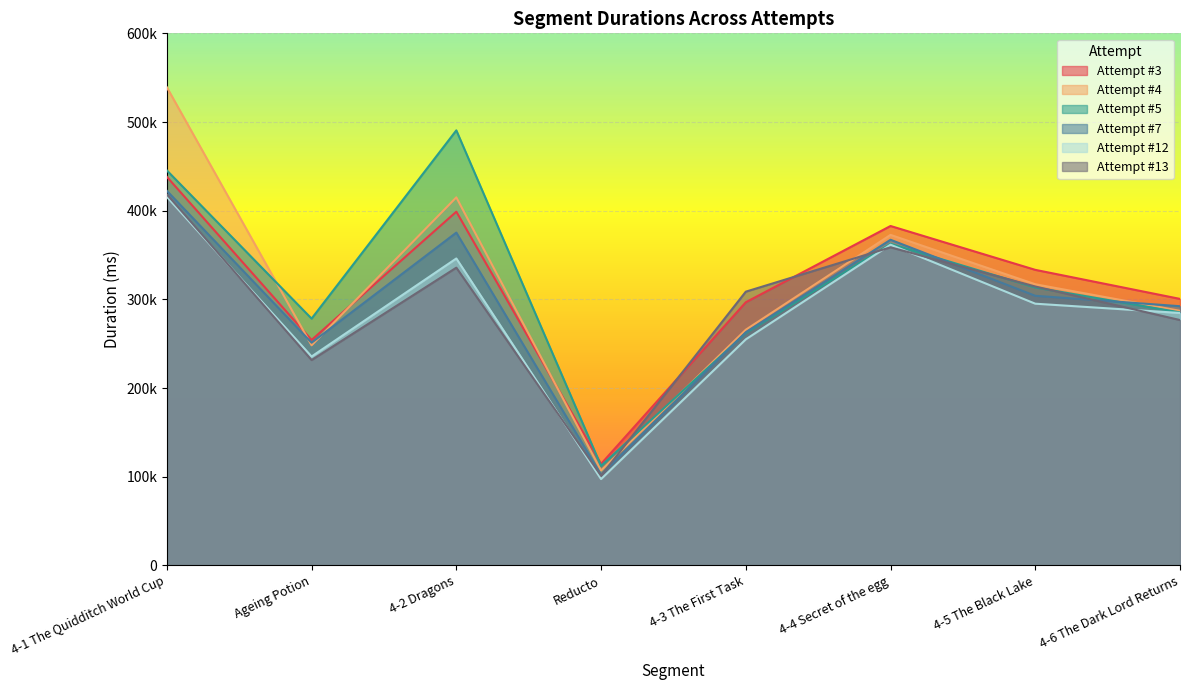

Reading left to right, extract all data points from this chart.

Attempt #3: 4-1 The Quidditch World Cup=438191	Ageing Potion=254182	4-2 Dragons=398852	Reducto=114402	4-3 The First Task=296730	4-4 Secret of the egg=382729	4-5 The Black Lake=333267	4-6 The Dark Lord Returns=300504
Attempt #4: 4-1 The Quidditch World Cup=539167	Ageing Potion=248172	4-2 Dragons=415007	Reducto=107018	4-3 The First Task=265733	4-4 Secret of the egg=372703	4-5 The Black Lake=317026	4-6 The Dark Lord Returns=287049
Attempt #5: 4-1 The Quidditch World Cup=445414	Ageing Potion=278274	4-2 Dragons=490572	Reducto=112249	4-3 The First Task=262000	4-4 Secret of the egg=362618	4-5 The Black Lake=313381	4-6 The Dark Lord Returns=285288
Attempt #7: 4-1 The Quidditch World Cup=422416	Ageing Potion=251111	4-2 Dragons=375264	Reducto=102126	4-3 The First Task=262877	4-4 Secret of the egg=367190	4-5 The Black Lake=304014	4-6 The Dark Lord Returns=292258
Attempt #12: 4-1 The Quidditch World Cup=415547	Ageing Potion=235527	4-2 Dragons=346098	Reducto=97316	4-3 The First Task=254864	4-4 Secret of the egg=361629	4-5 The Black Lake=295096	4-6 The Dark Lord Returns=284654
Attempt #13: 4-1 The Quidditch World Cup=418482	Ageing Potion=231520	4-2 Dragons=335724	Reducto=101121	4-3 The First Task=308672	4-4 Secret of the egg=358686	4-5 The Black Lake=314466	4-6 The Dark Lord Returns=276659